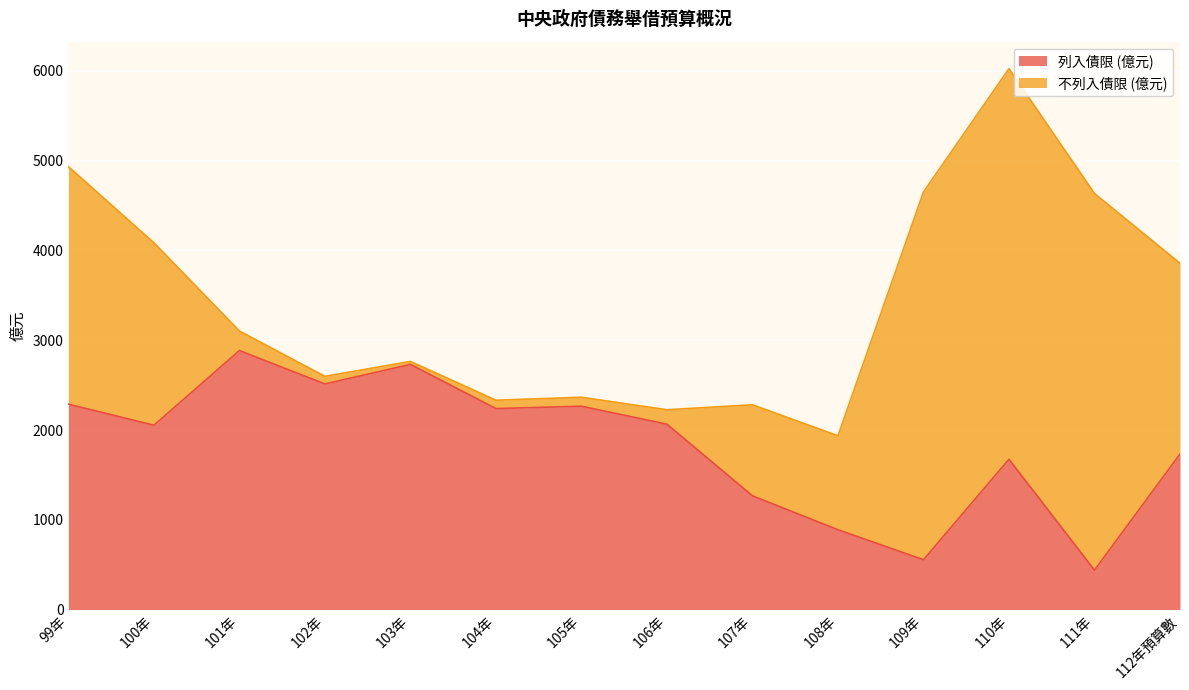

How many points are lower than both their immediate neighbors (excluding endpoints)?

5